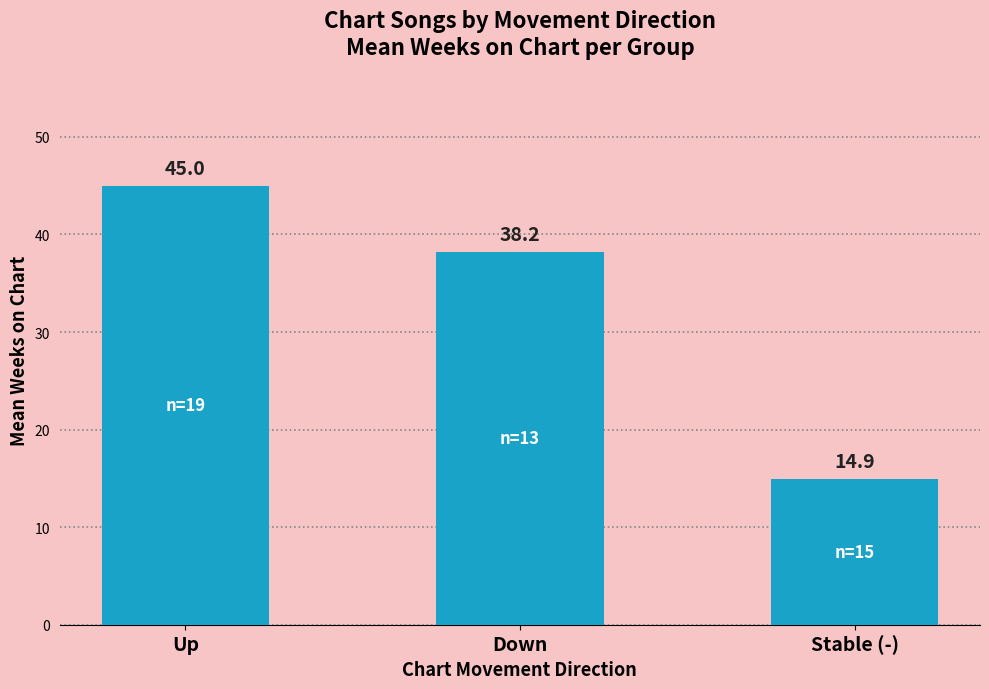

Rank the categories by value from lowest to highest.

Stable (-), Down, Up